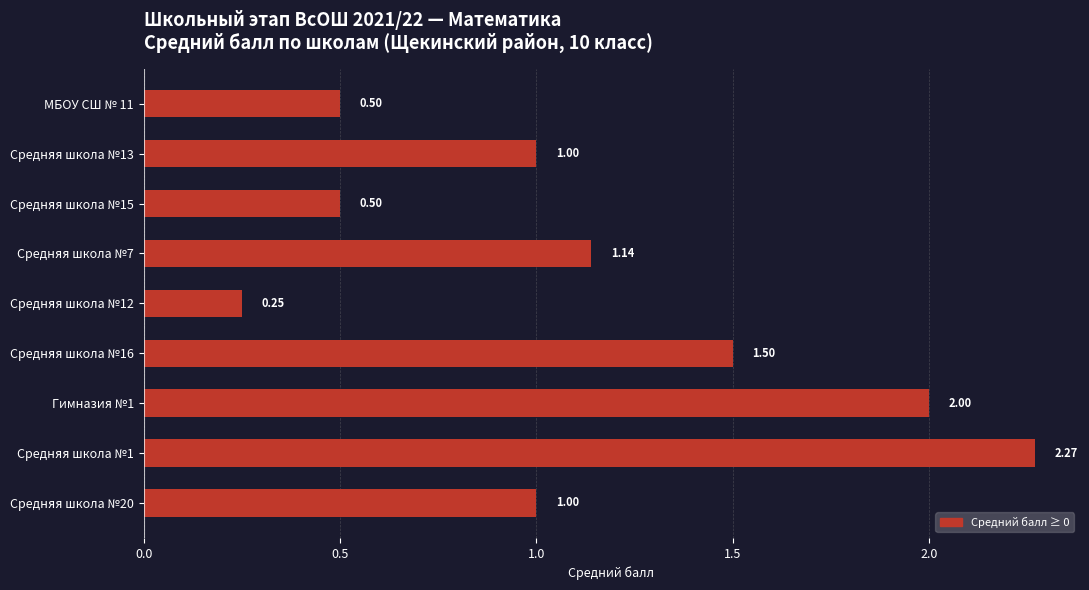

Which has a higher value, Средняя школа №1 or Средняя школа №15?

Средняя школа №1